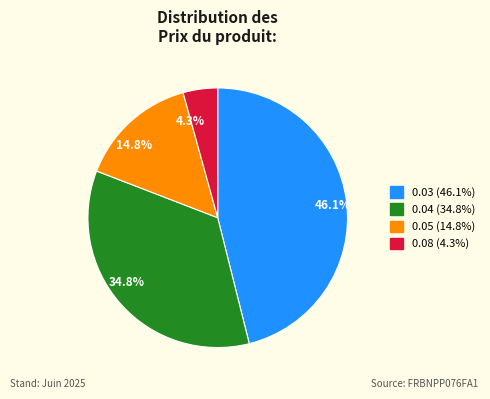

Is there a majority slice in this chart?

No